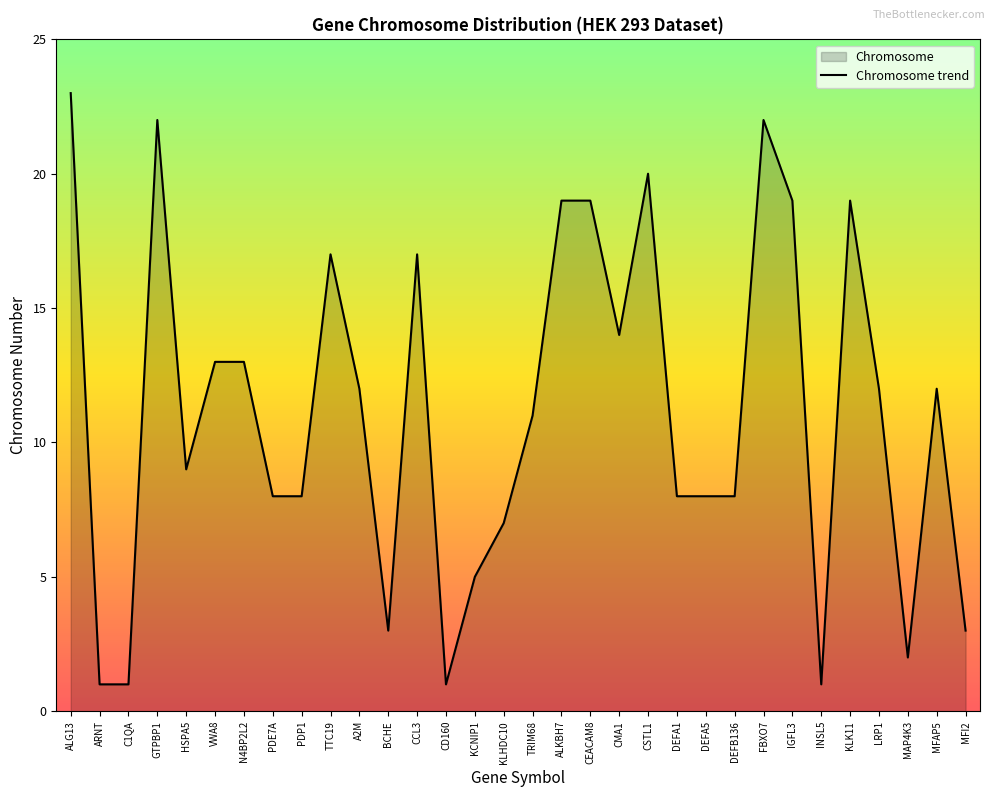

What is the difference between the maximum and minimum values?

22